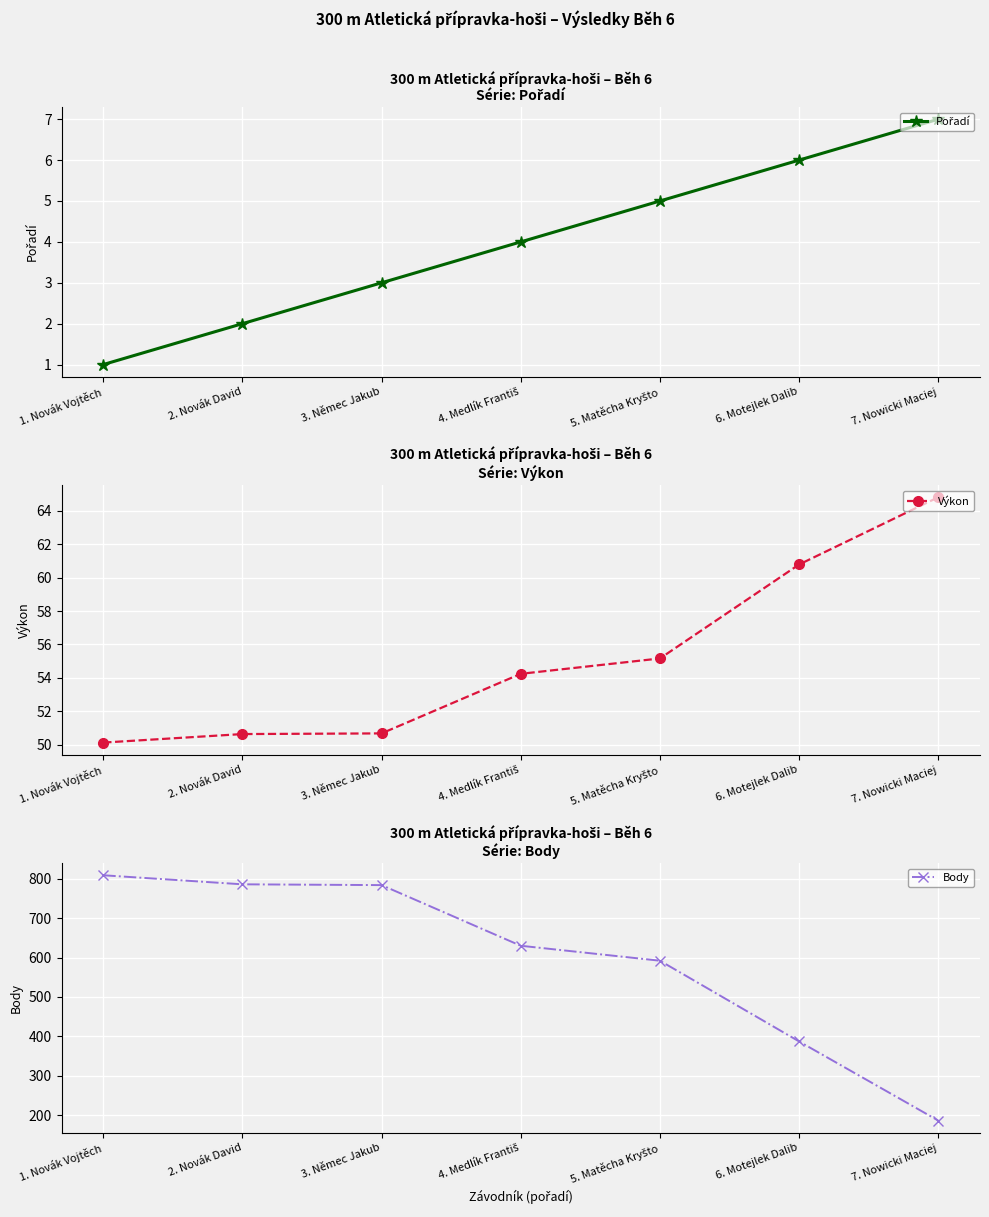

Rank the categories by Pořadí value from highest to lowest.

7. Nowicki Maciej, 6. Motejlek Dalib, 5. Matěcha Kryšto, 4. Medlík Františ, 3. Němec Jakub, 2. Novák David, 1. Novák Vojtěch